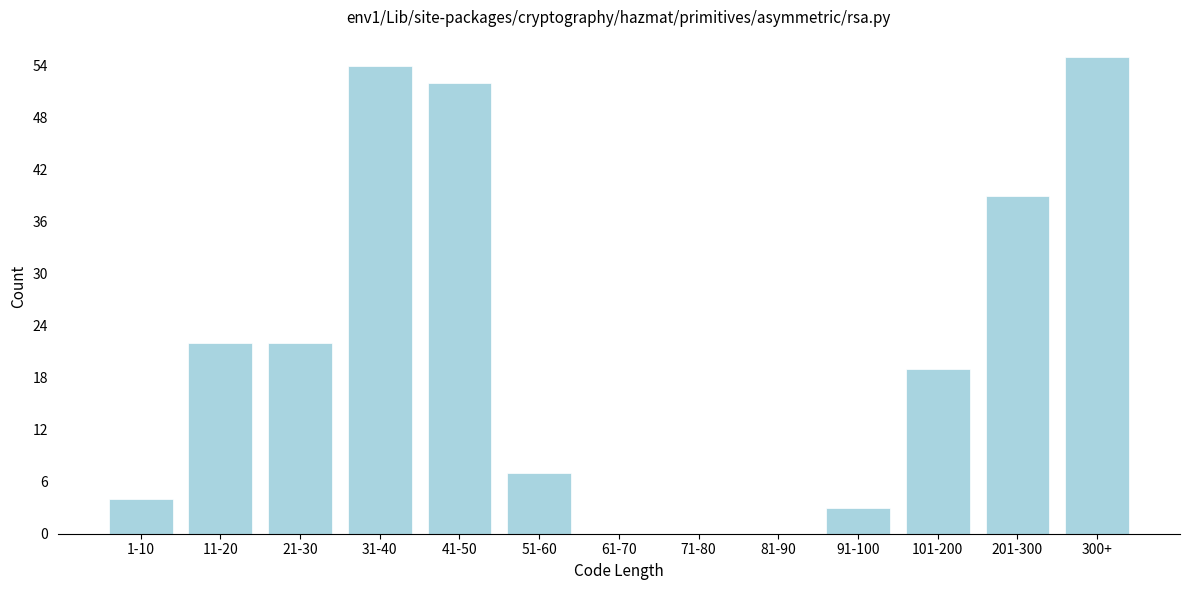

Reading left to right, extract all data points from this chart.

1-10=4	11-20=22	21-30=22	31-40=54	41-50=52	51-60=7	61-70=0	71-80=0	81-90=0	91-100=3	101-200=19	201-300=39	300+=55